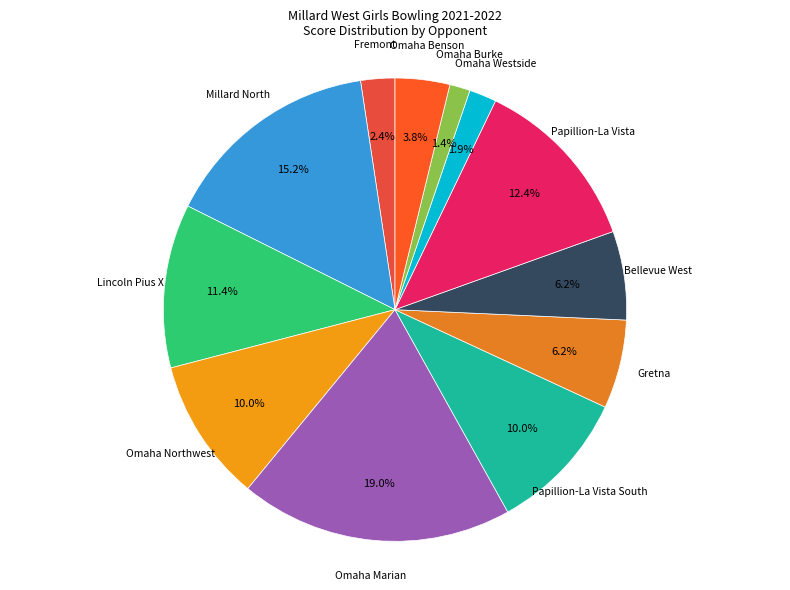

How many slices are in this pie chart?

12